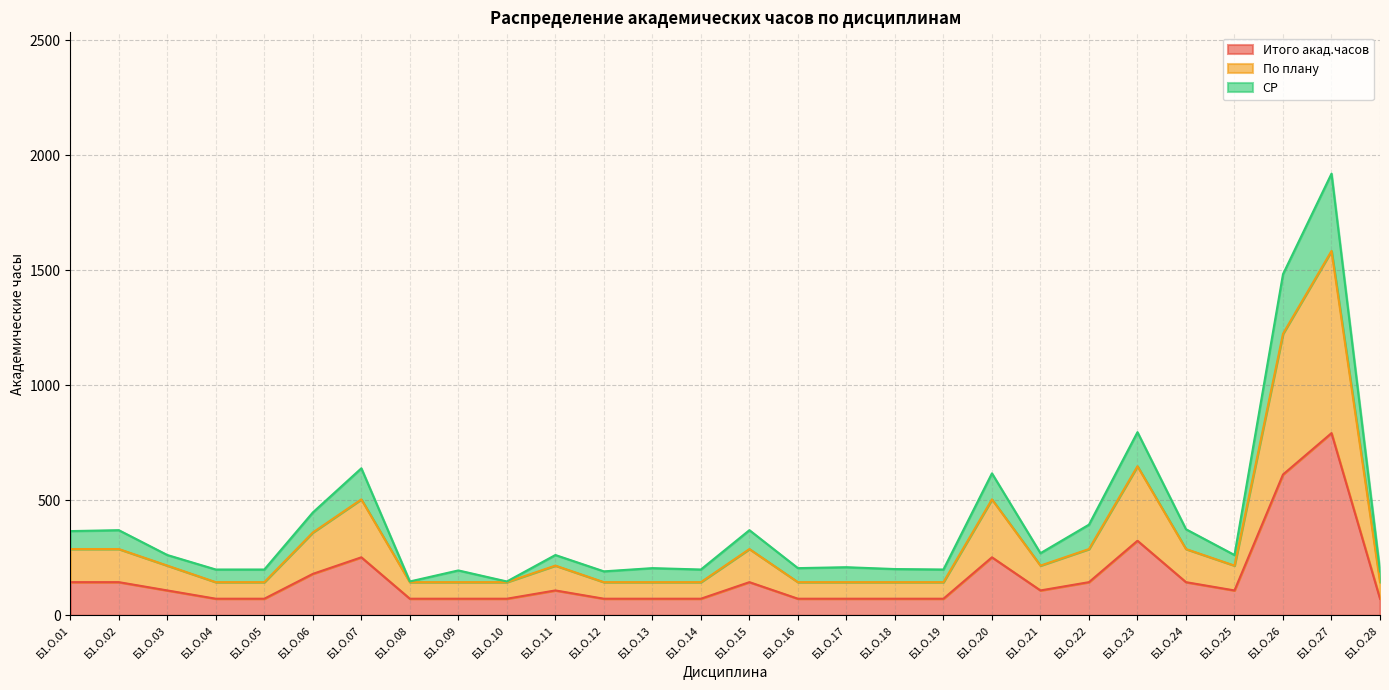

Is it true that СР equals 138 at Б1.О.06?

False